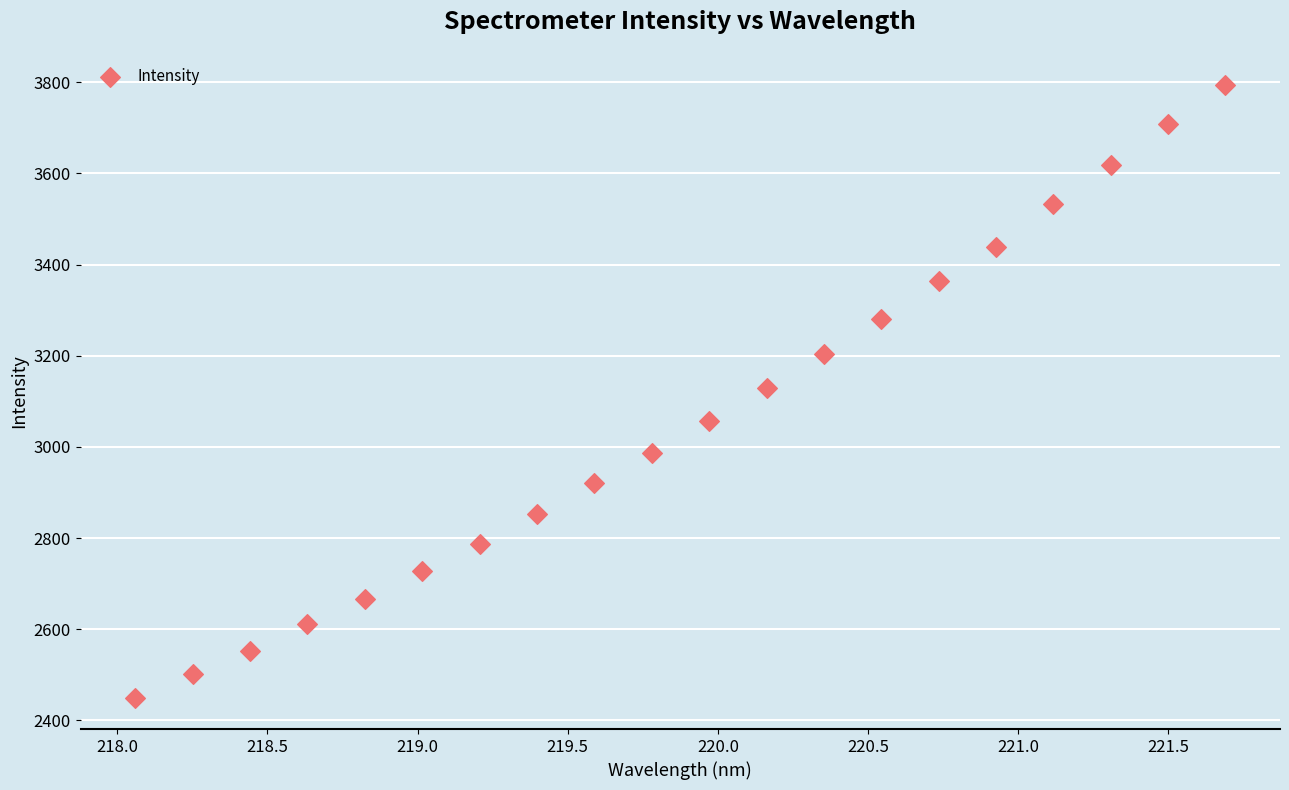

What is the range of X values (max minus min)?

3.6